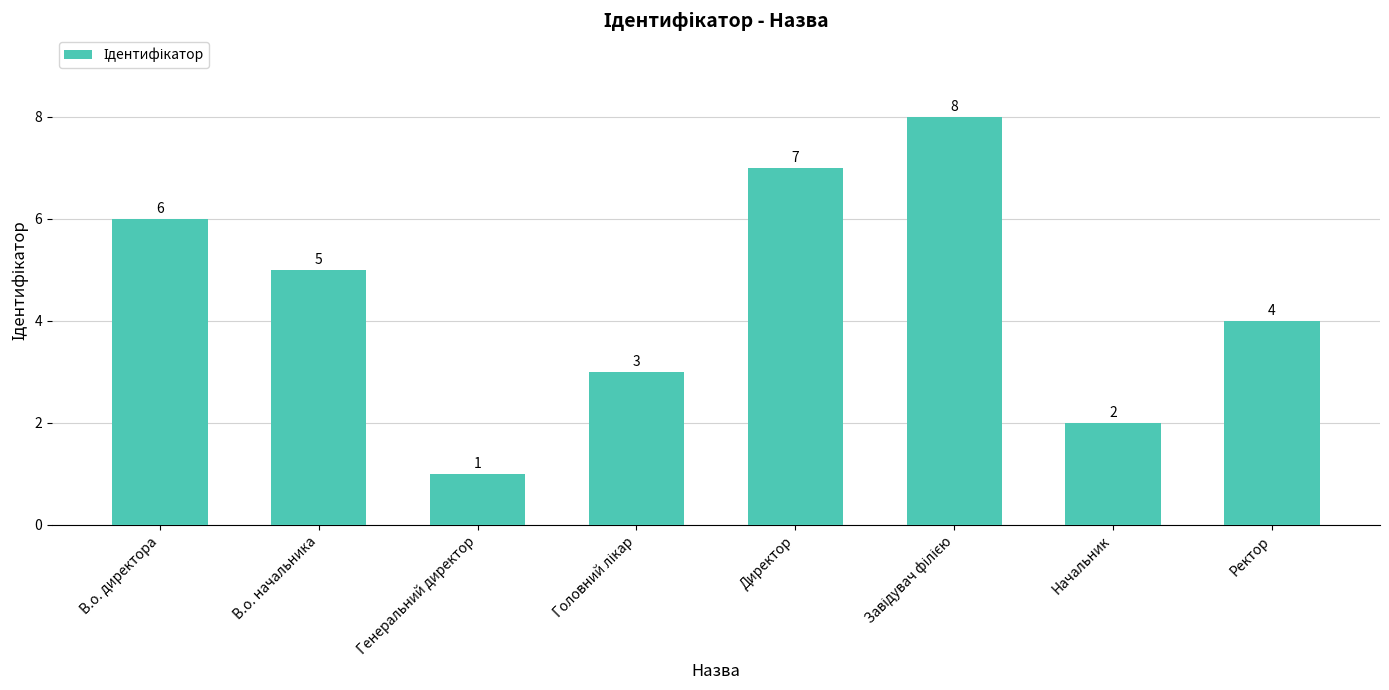

Which has a higher value, Ректор or Генеральний директор?

Ректор